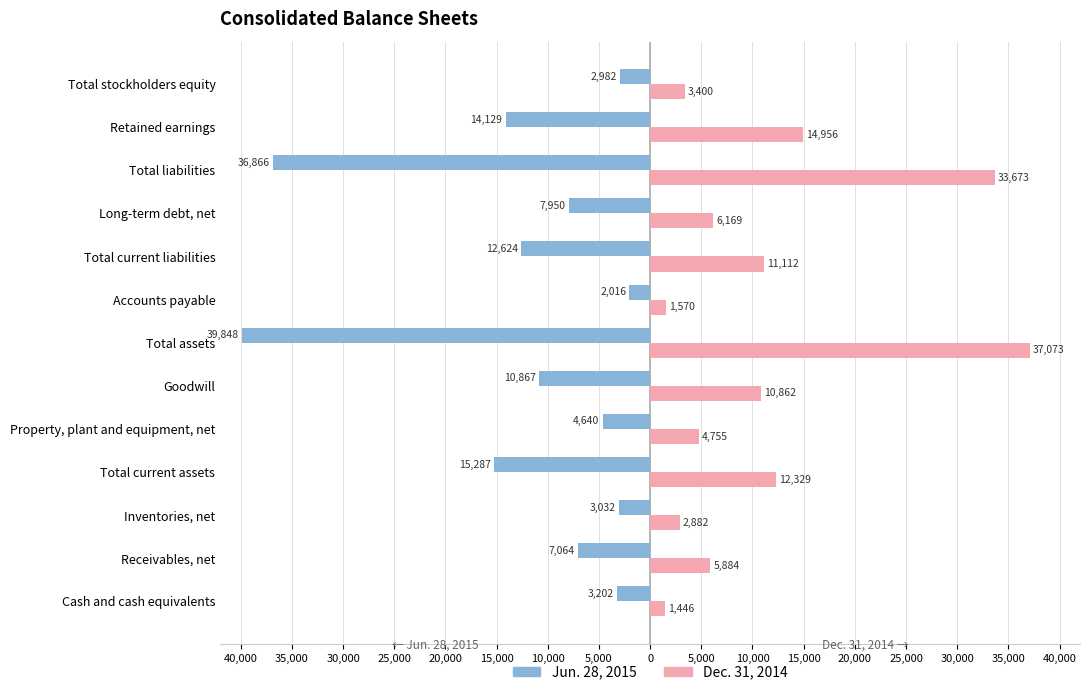

What is the difference between the second highest and second lowest values in the Dec. 31, 2014 series?

32103